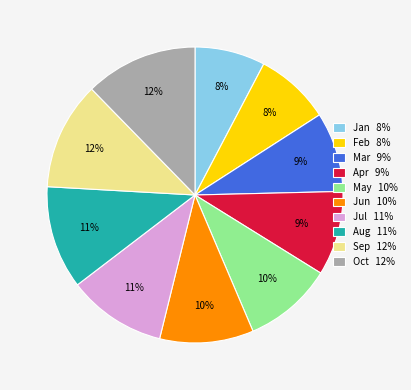

Approximately how many times larger is the value at Jan compared to Mar?

0.9